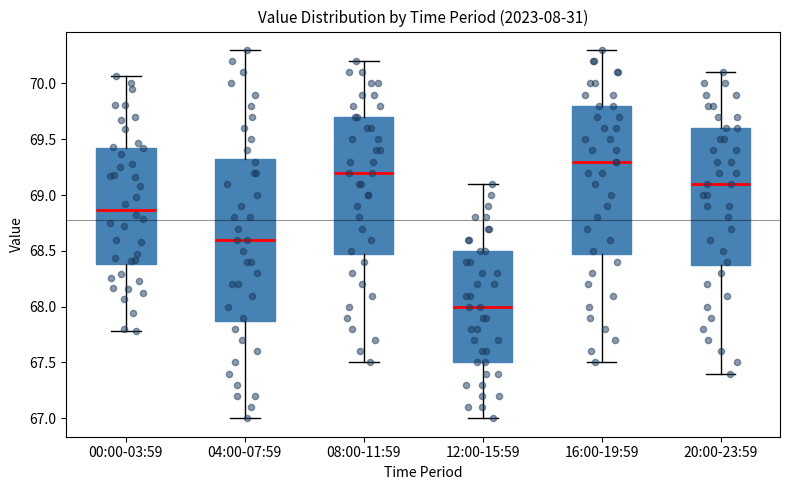

Comparing the boxes themselves (not the whiskers), which one is the tallest?

04:00-07:59